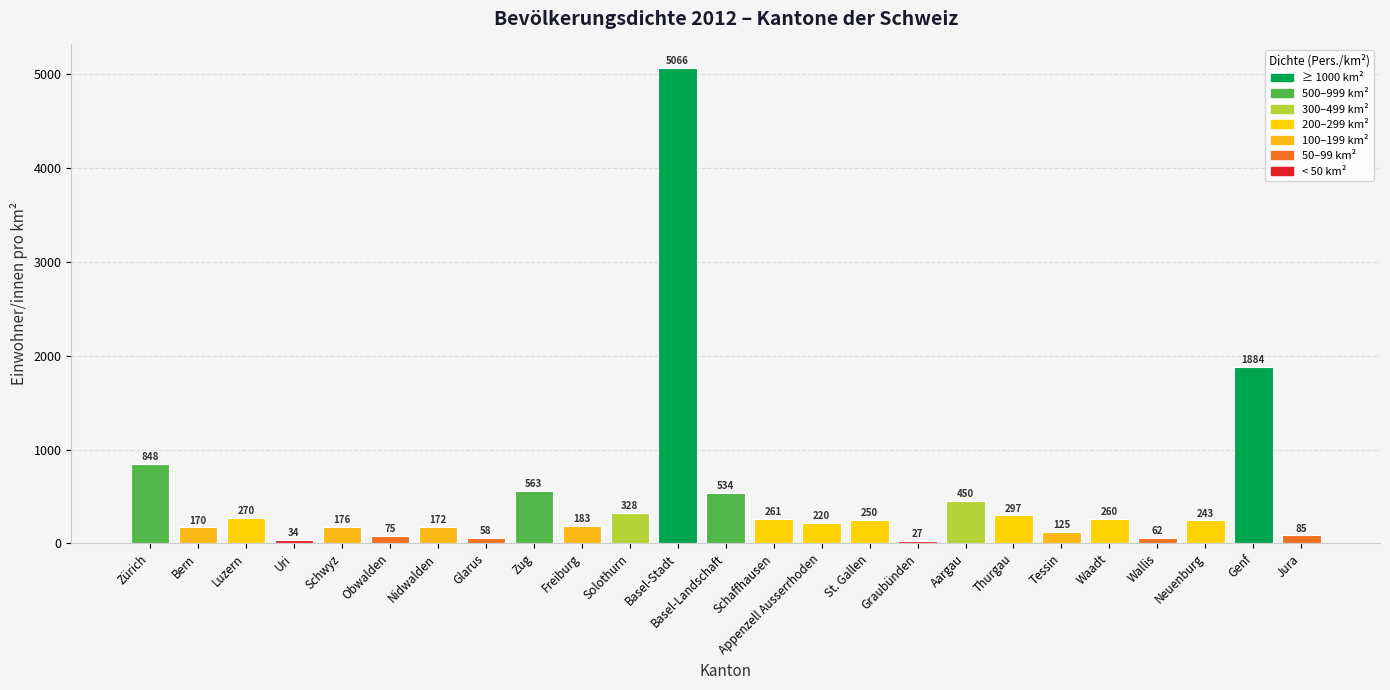

What is the ratio of the value at Wallis to the value at Nidwalden?

0.4